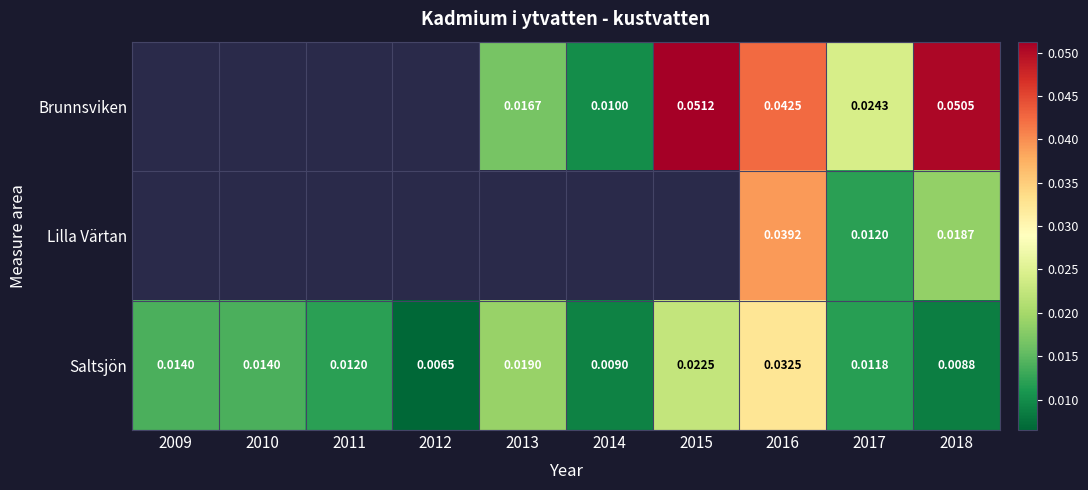

At 2018, list the series in order from largest to smallest.

Brunnsviken, Lilla Värtan, Saltsjön